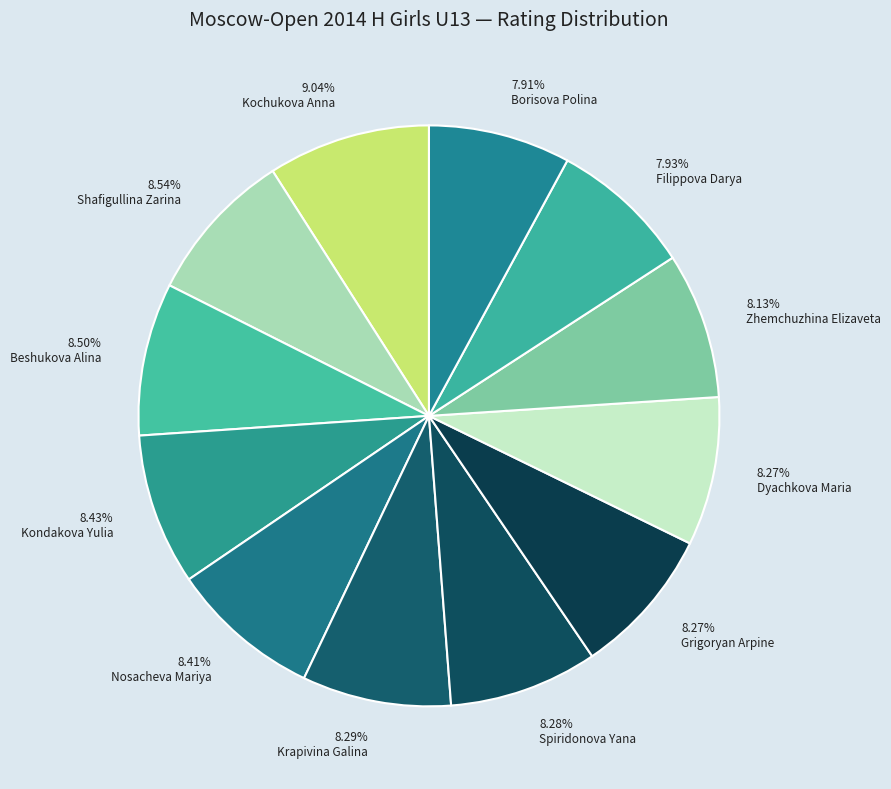

Is Beshukova Alina the majority of the pie?

No